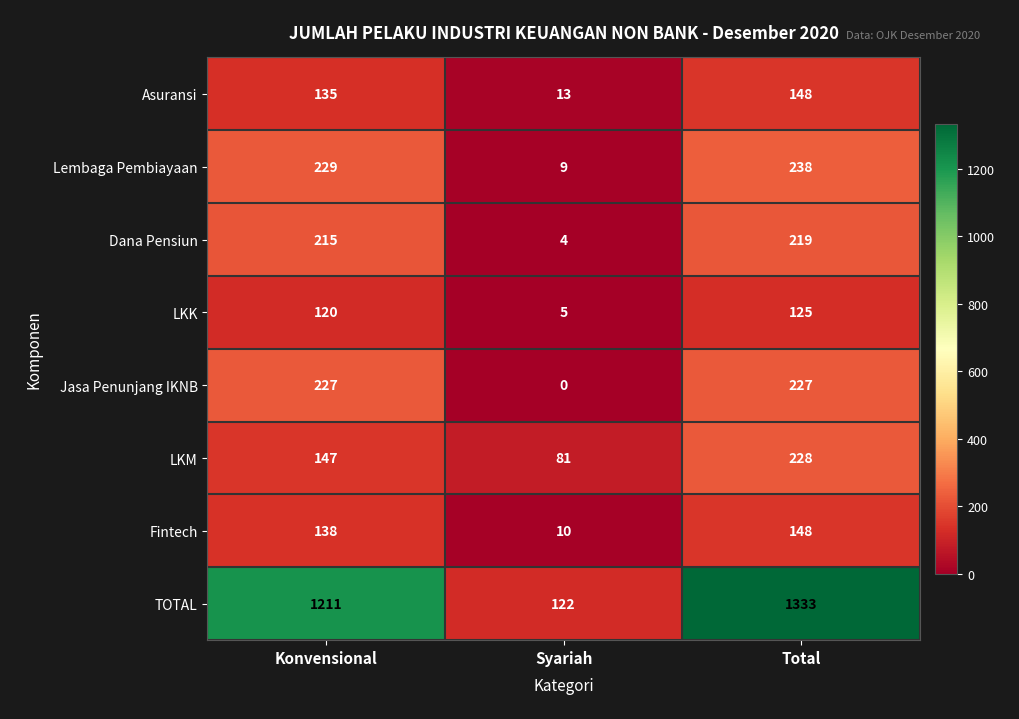

Reading left to right, what are all the values shown in this chart?

Asuransi: Konvensional=135	Syariah=13	Total=148
Lembaga Pembiayaan: Konvensional=229	Syariah=9	Total=238
Dana Pensiun: Konvensional=215	Syariah=4	Total=219
LKK: Konvensional=120	Syariah=5	Total=125
Jasa Penunjang IKNB: Konvensional=227	Syariah=0	Total=227
LKM: Konvensional=147	Syariah=81	Total=228
Fintech: Konvensional=138	Syariah=10	Total=148
TOTAL: Konvensional=1211	Syariah=122	Total=1333